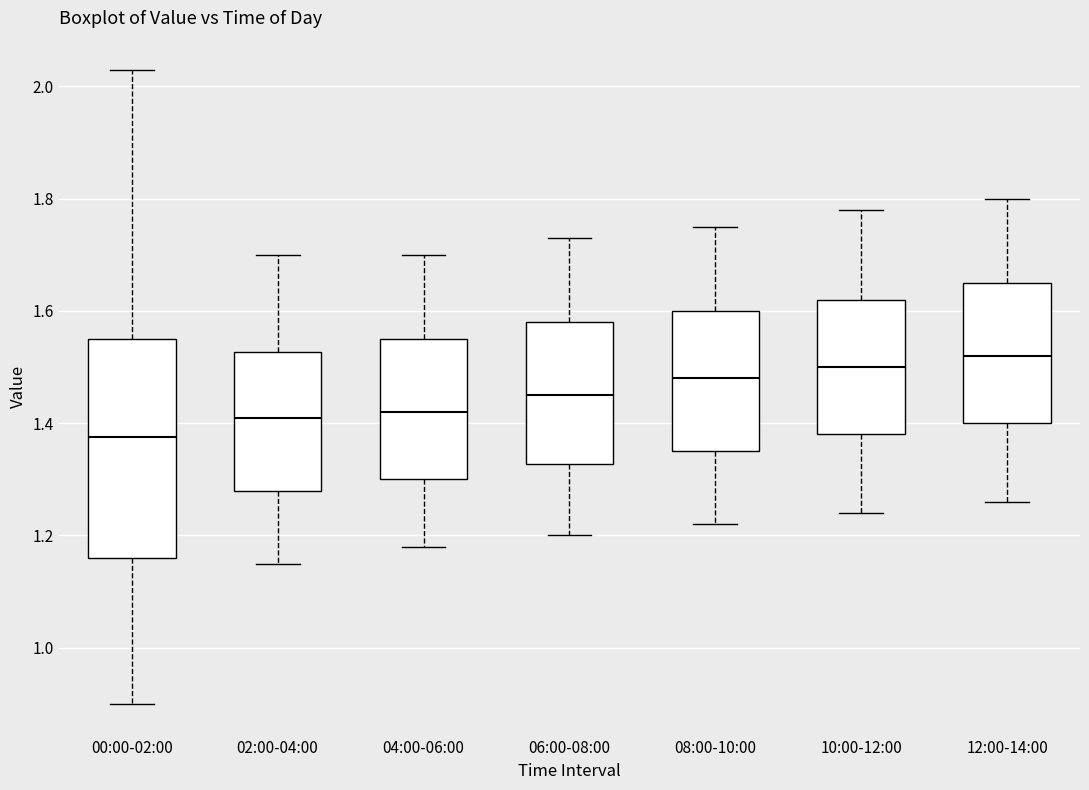

Which box's median line is the highest?

12:00-14:00